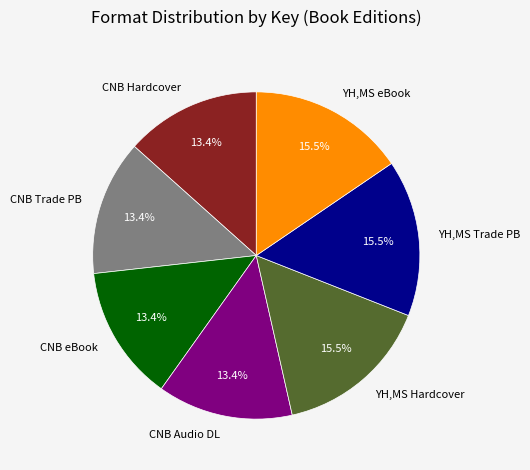

Is the sum of YH,MS Trade PB and YH,MS Hardcover greater than half?

No